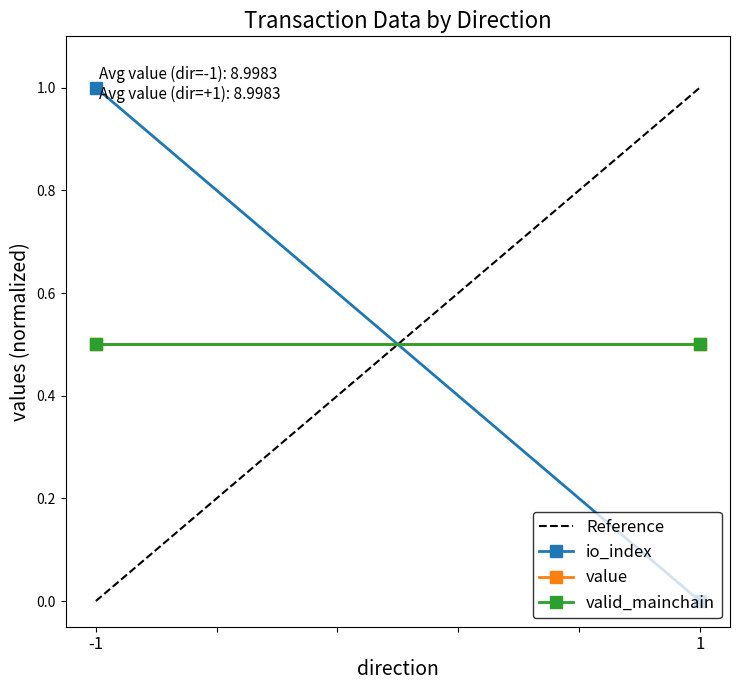

True or false: valid_mainchain has a value of 0.5 at -1.

True